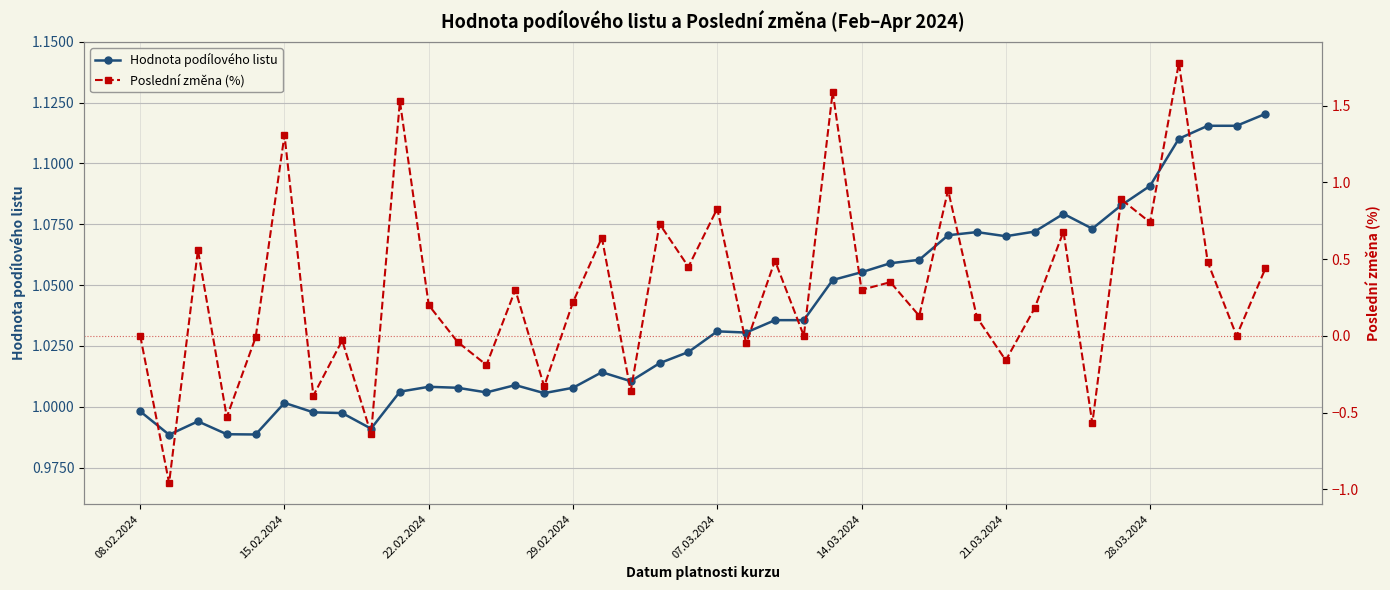

What is the sum of the Poslední změna (%) values at 21 and 24?

1.5